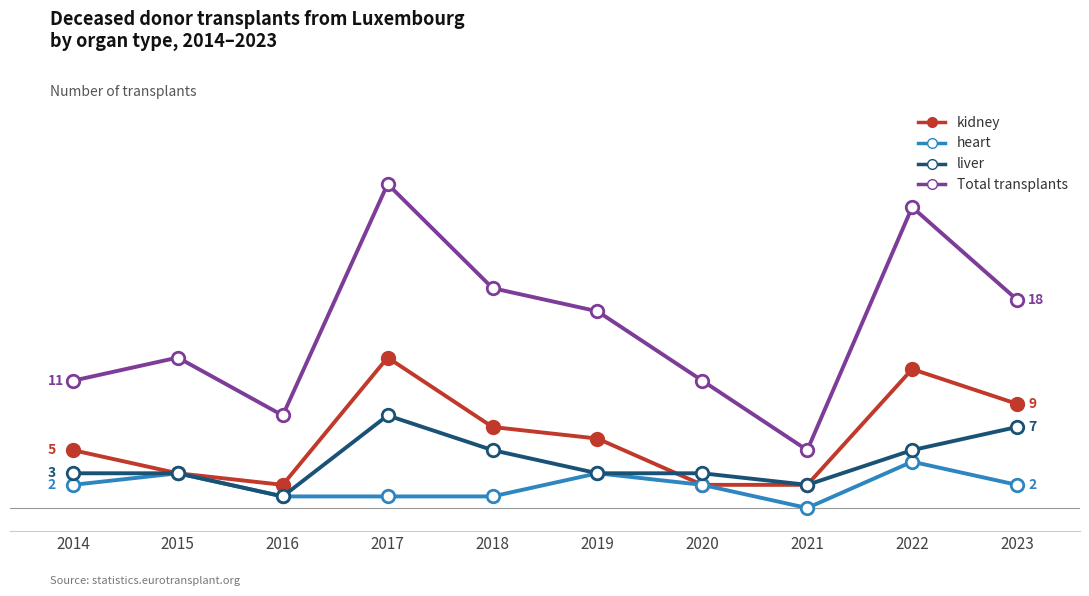

What are all the series names shown in the legend?

kidney, heart, liver, Total transplants